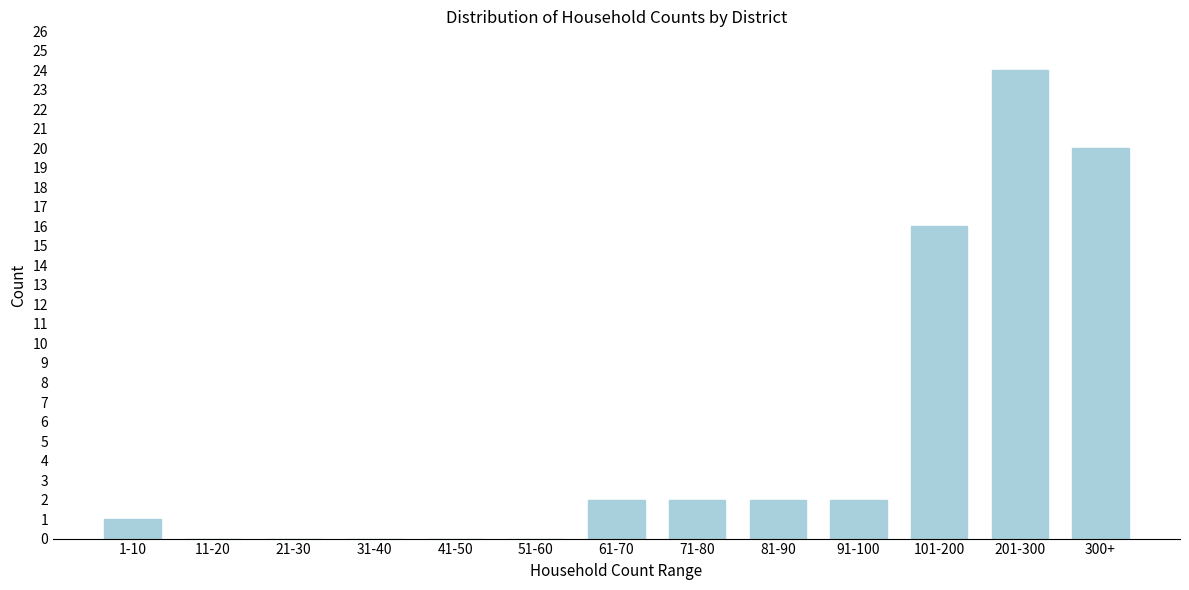

Reading right to left, extract all data points from this chart.

300+=20	201-300=24	101-200=16	91-100=2	81-90=2	71-80=2	61-70=2	51-60=0	41-50=0	31-40=0	21-30=0	11-20=0	1-10=1